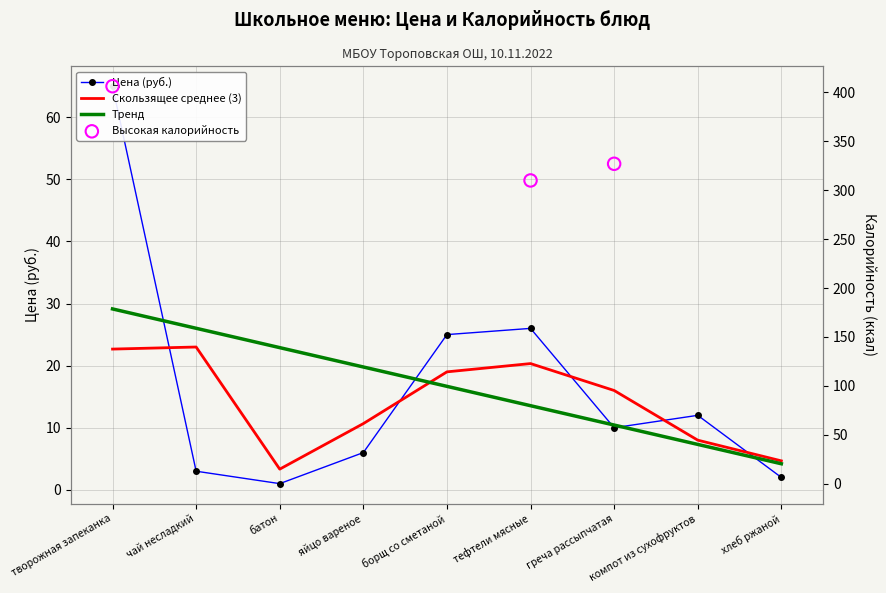

Is the value of Цена at яйцо вареное greater than the value of Калорийность at чай несладкий?

Yes